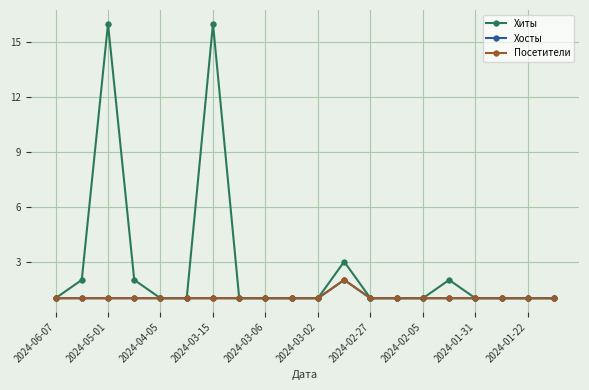

At how many categories does at least one series exceed 9?

2